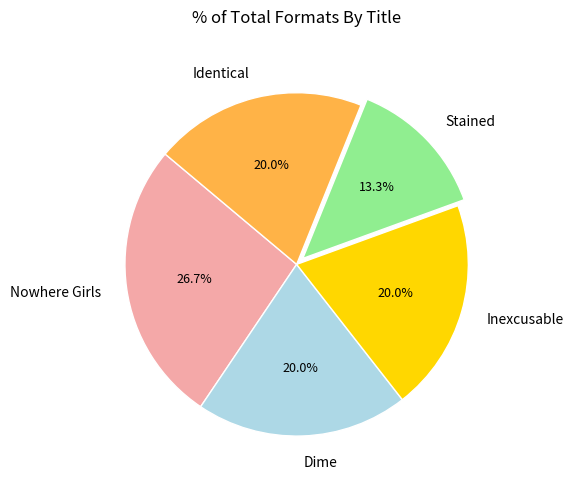

Which has a higher value, Inexcusable or Nowhere Girls?

Nowhere Girls